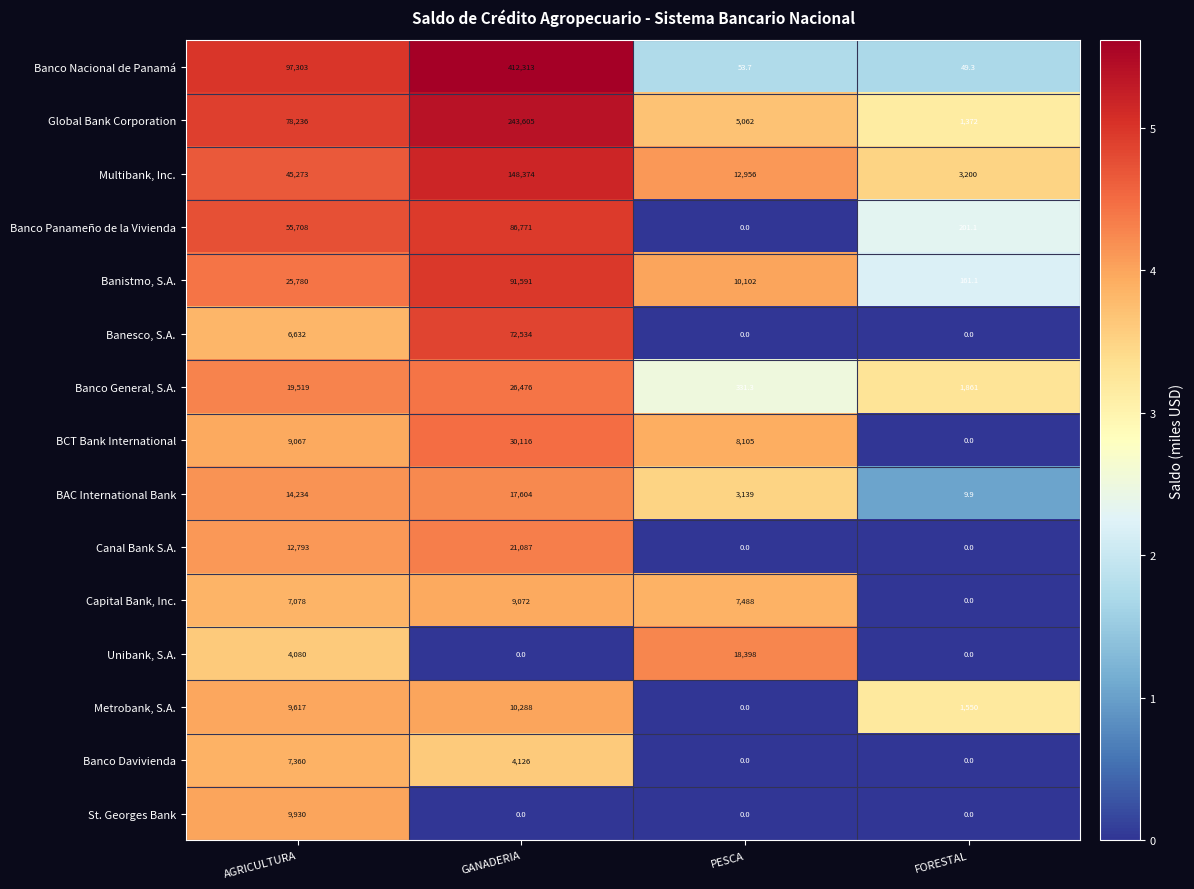

What is the difference between the maximum and second lowest values in the Banco Panameño de la Vivienda series?

86569.9